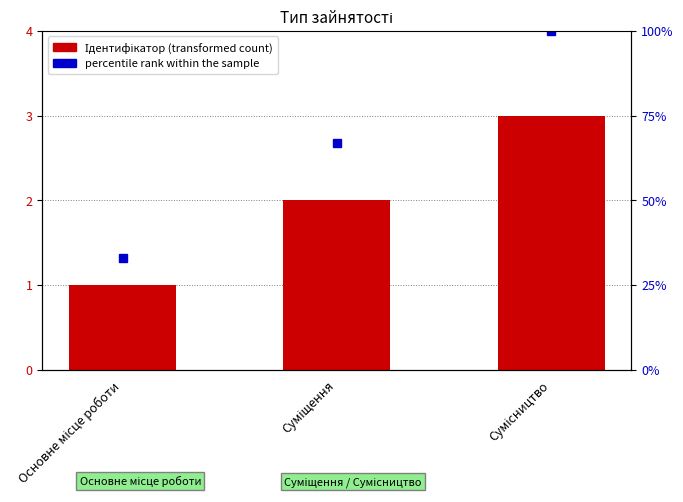

Rank the series by their average value, from highest to lowest.

percentile rank within the sample, Ідентифікатор